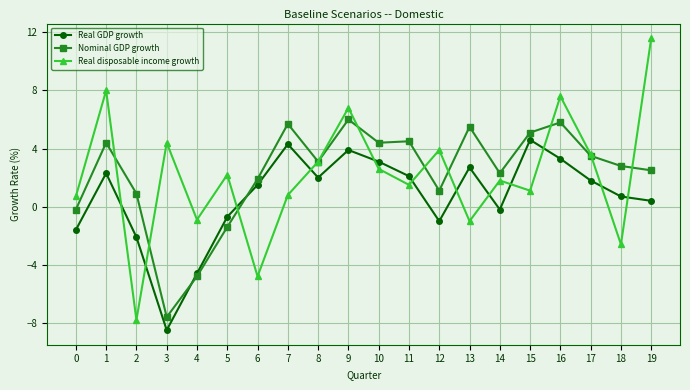

What is the difference between the maximum and minimum values in the Real disposable income growth series?

19.4